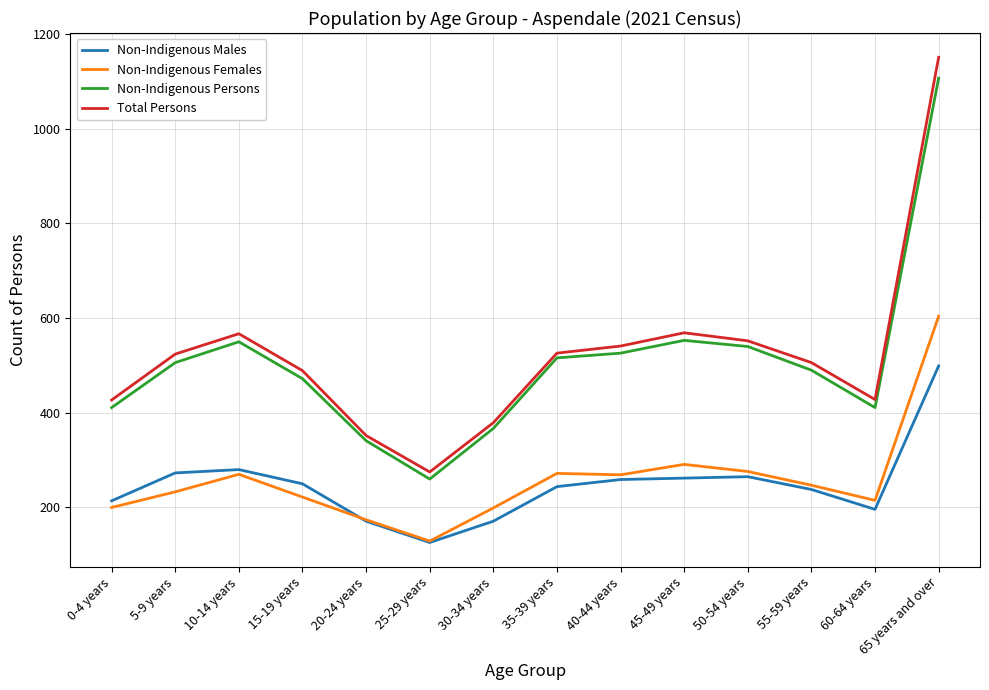

Which series has the largest total across all categories?

Total Persons